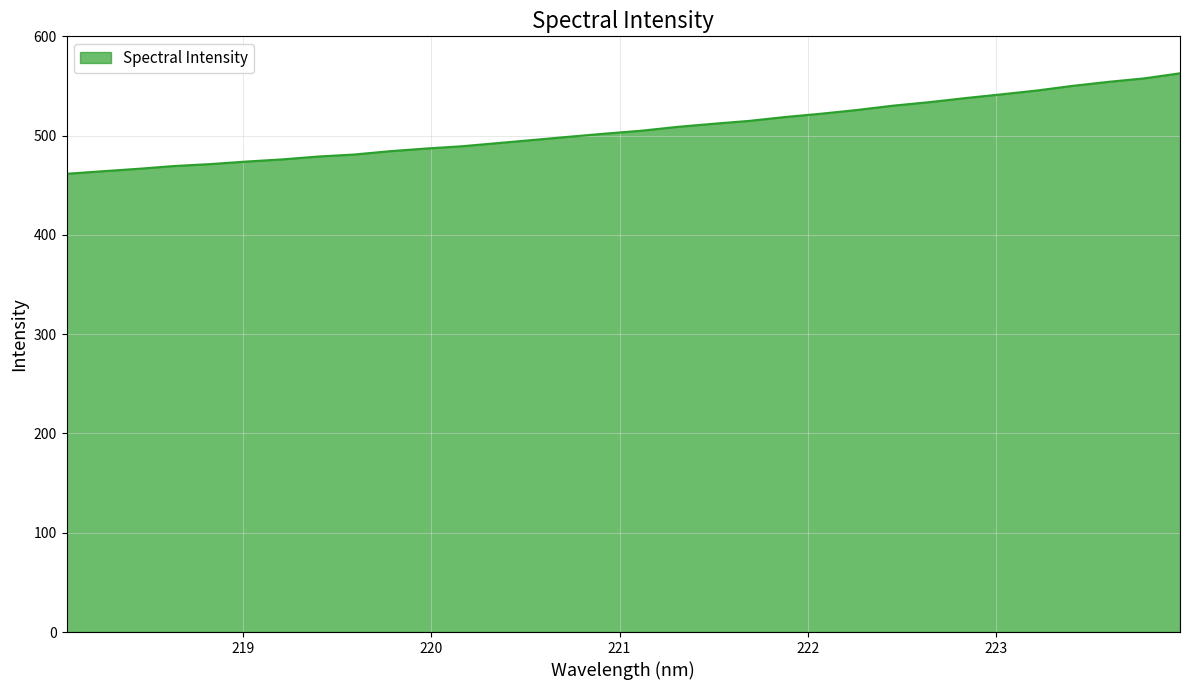

What is the difference between the maximum and minimum values?

101.2